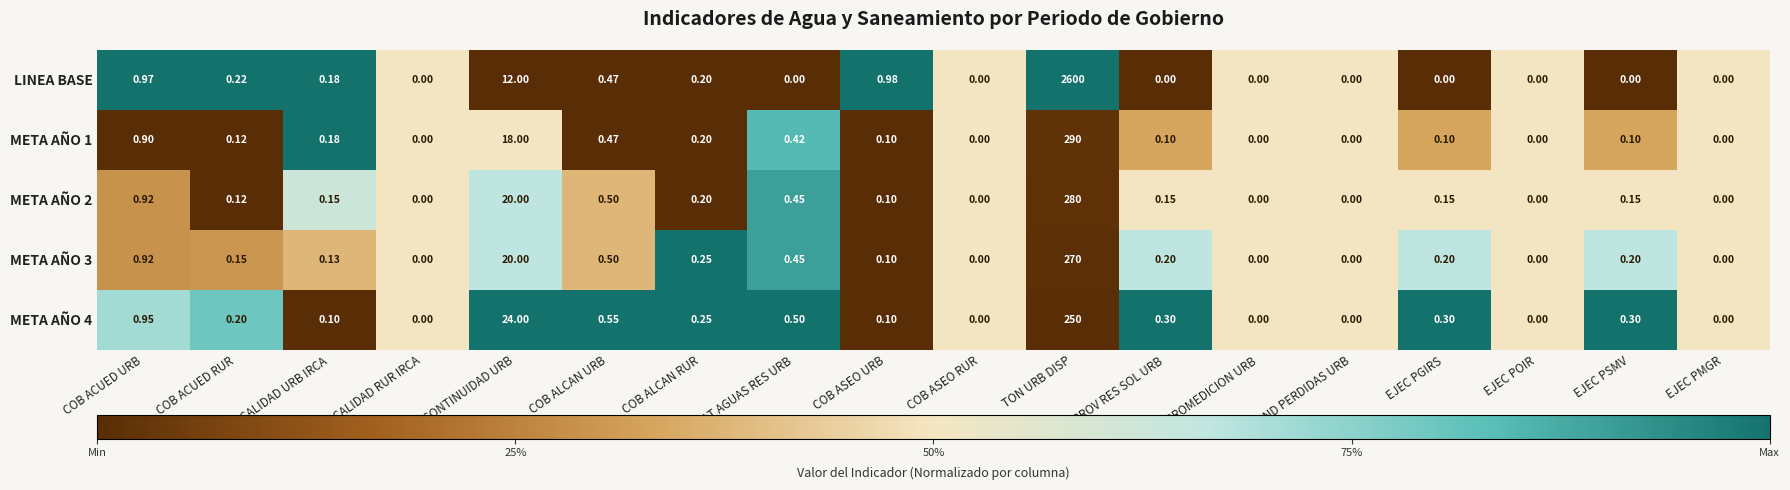

Which series has the widest spread of values?

LINEA BASE